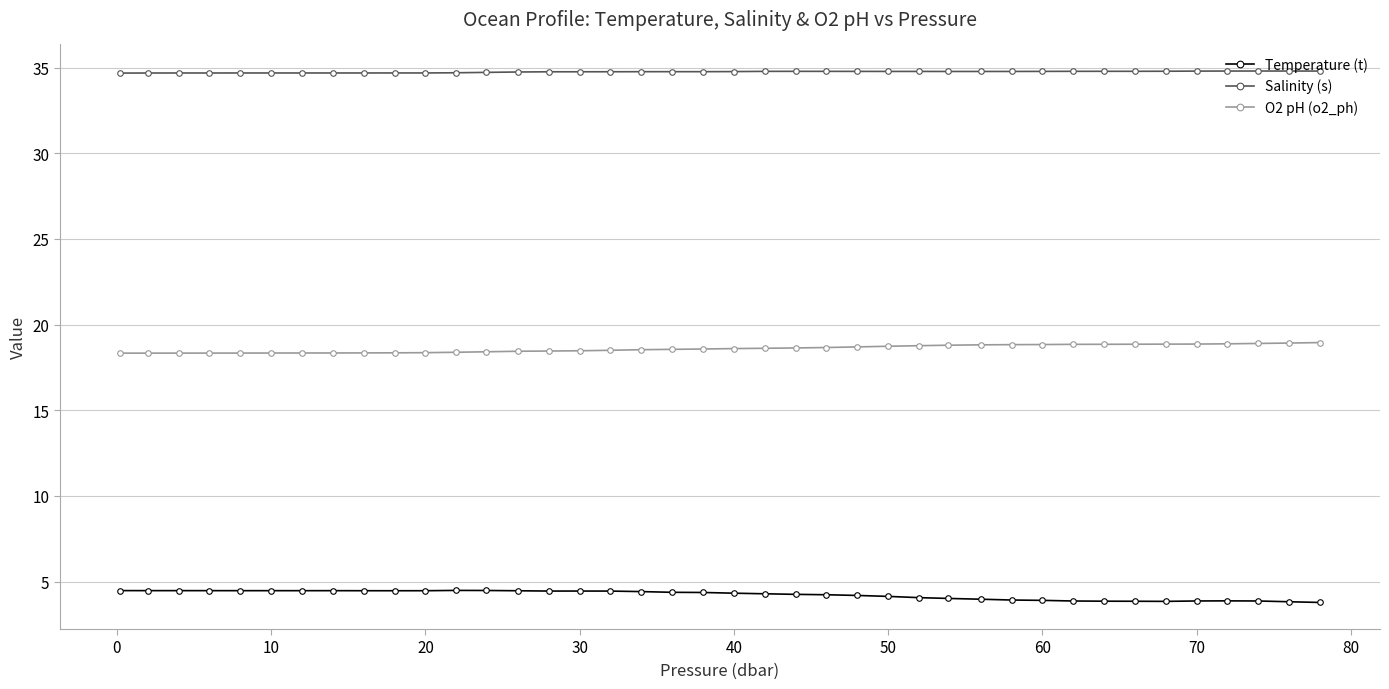

What is the average value of the Salinity (s) series?

34.7